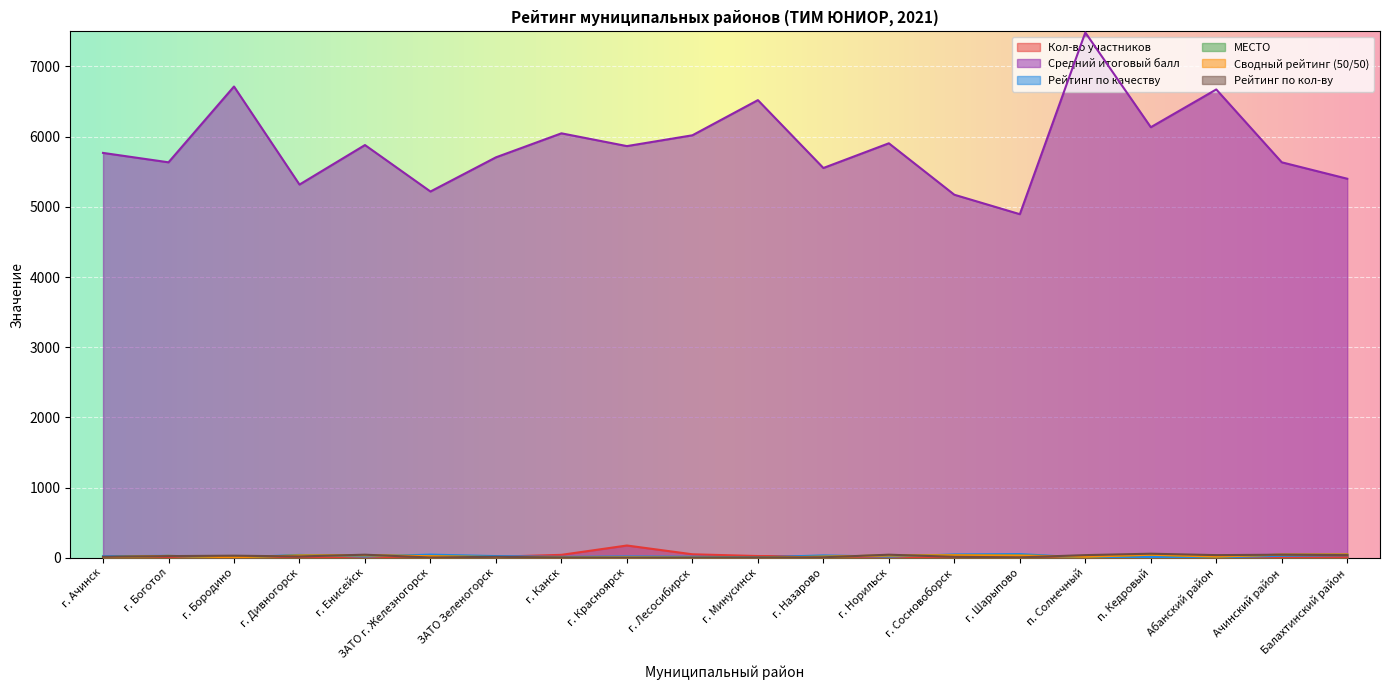

What are all the series names shown in the legend?

Кол-во участников, Средний итоговый балл, Рейтинг по качеству, МЕСТО, Сводный рейтинг (50/50), Рейтинг по кол-ву